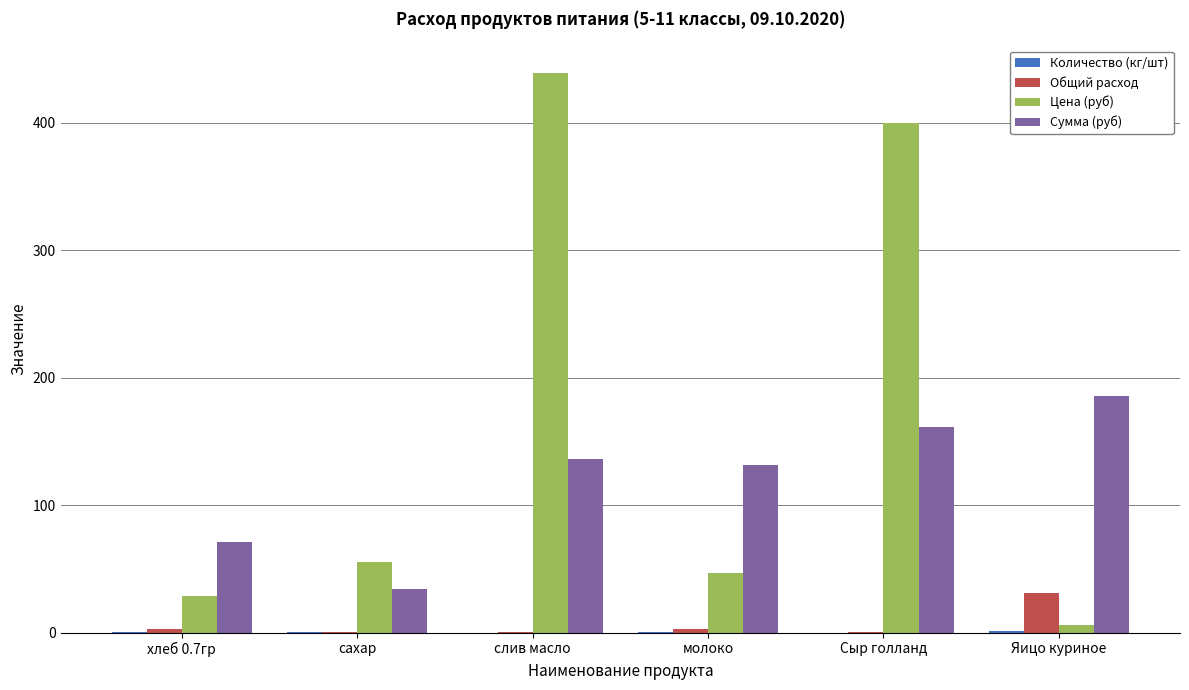

Which series changed the most between слив масло and молоко?

Цена (руб)